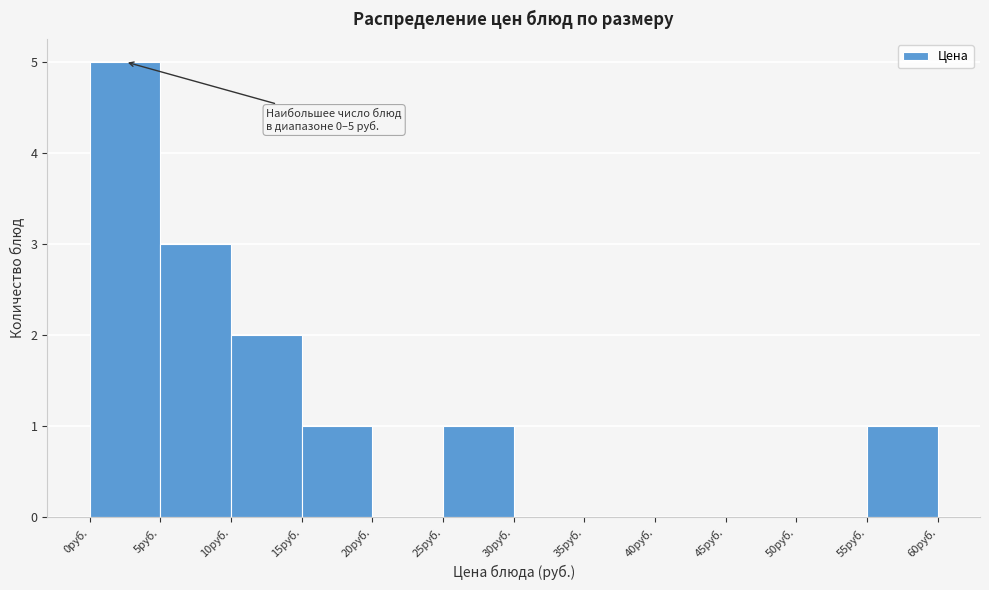

Over which range of the x-axis is the bar tallest?

0 to 5